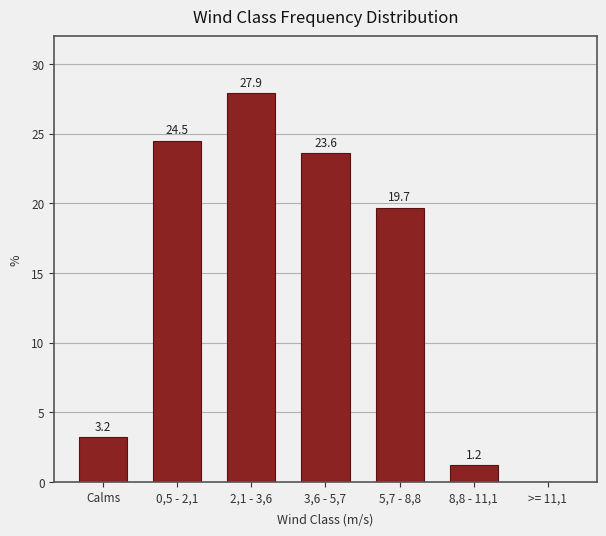

Reading left to right, transcribe all the data shown in this chart.

Calms=3.2	0,5 - 2,1=24.5	2,1 - 3,6=27.9	3,6 - 5,7=23.6	5,7 - 8,8=19.7	8,8 - 11,1=1.2	>= 11,1=0.0